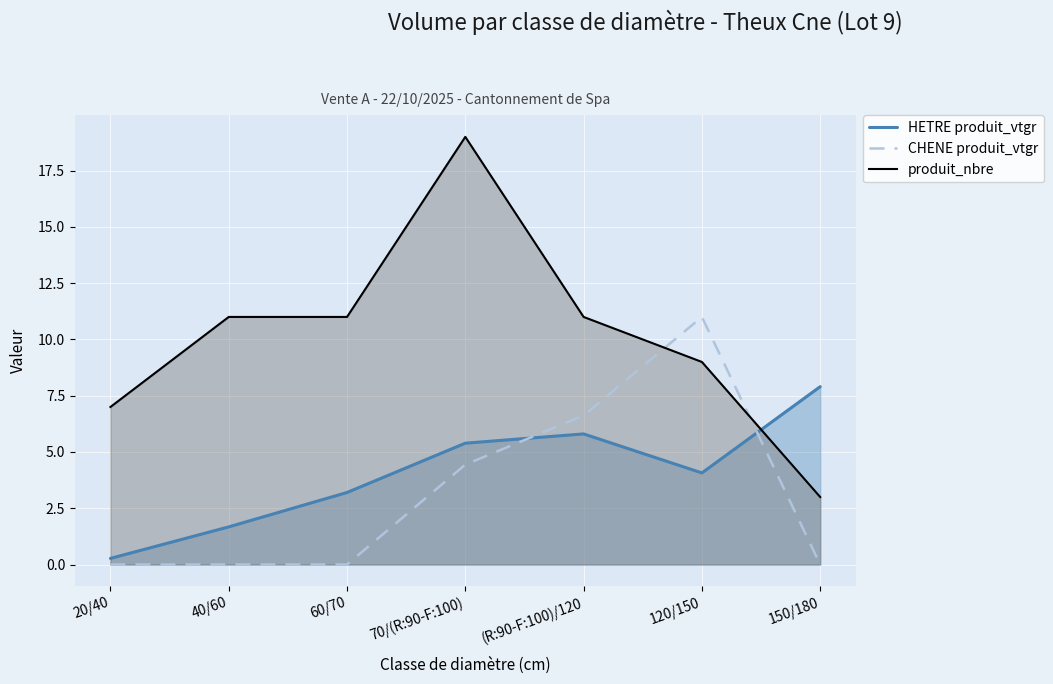

Which series has the largest total across all categories?

produit_nbre